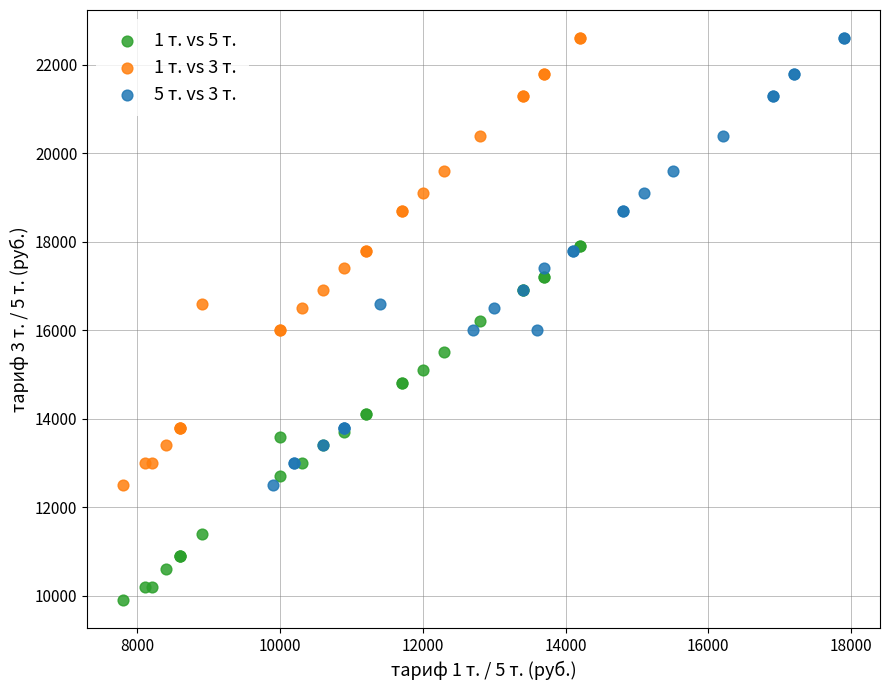

Which series contains the lowest Y value?

1 т. vs 5 т.